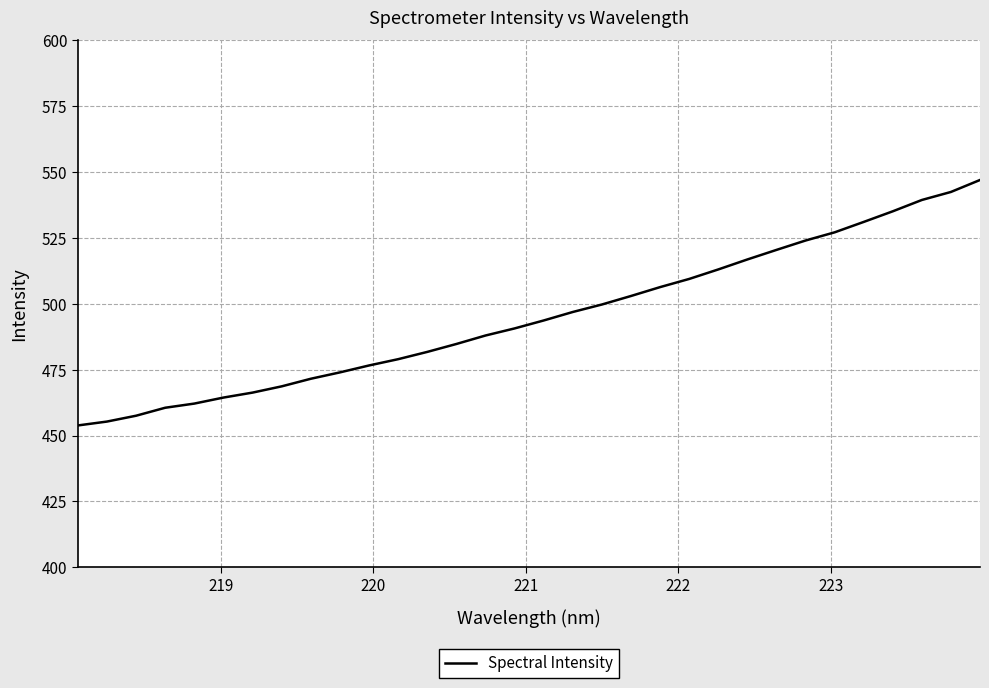

How many values are below 493?

16